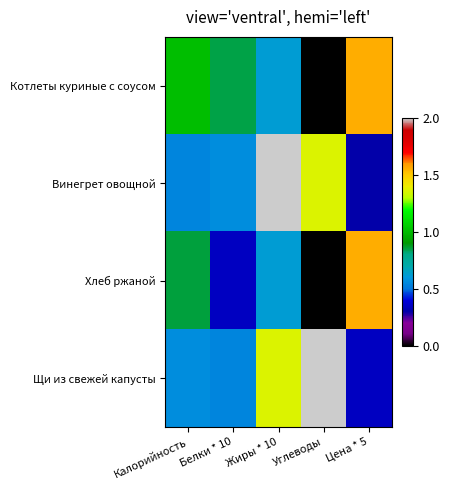

Which has a higher value, Цена * 5 or Углеводы?

Цена * 5